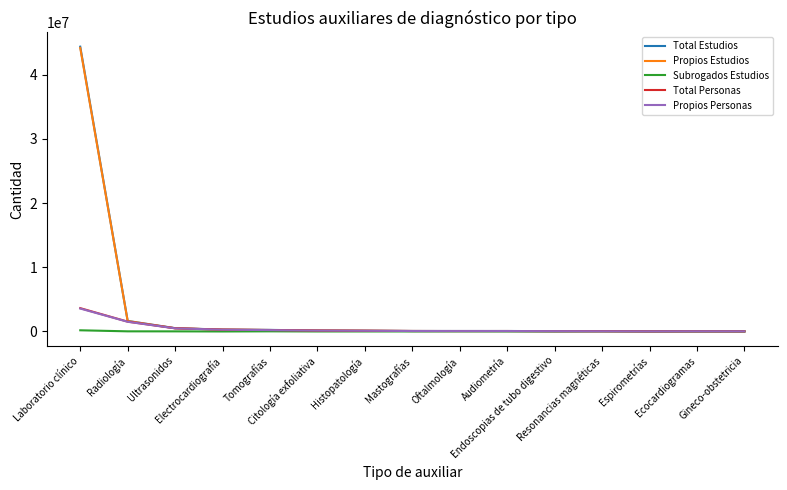

True or false: Total Estudios and Propios Estudios intersect in this chart.

False